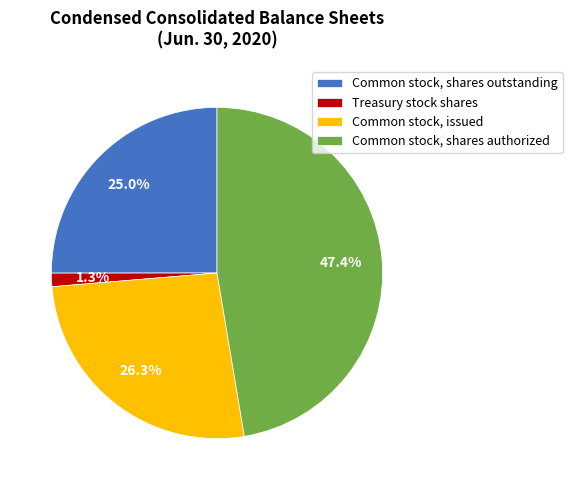

Which slice is the smallest?

Treasury stock shares